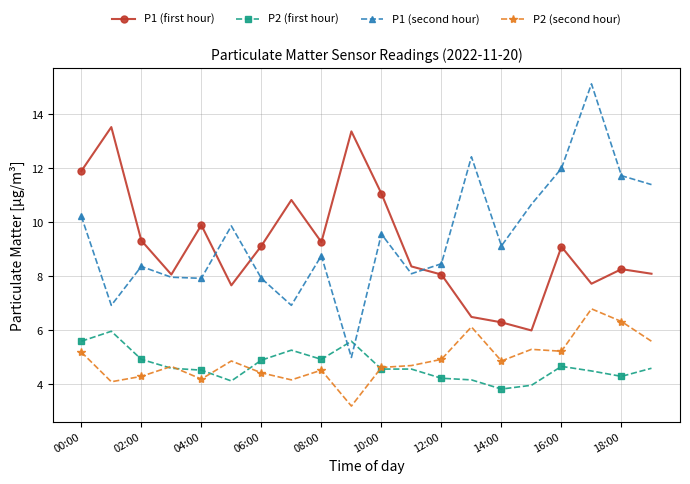

True or false: P1 (second hour) and P2 (second hour) intersect in this chart.

False